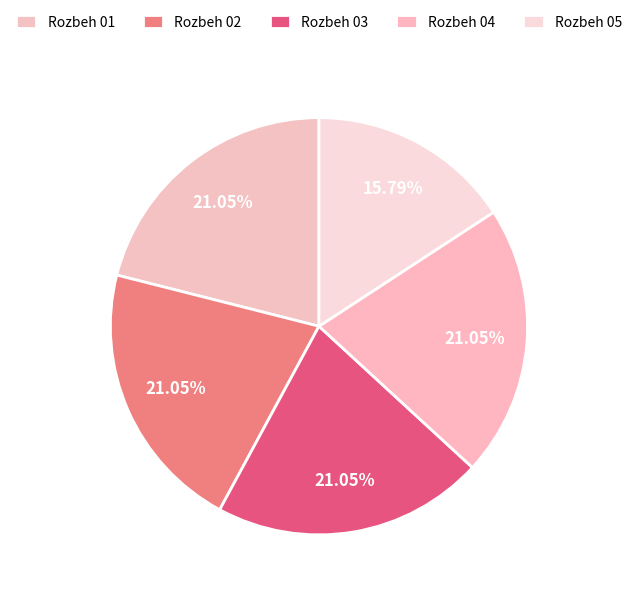

Count the number of slices in the pie.

5